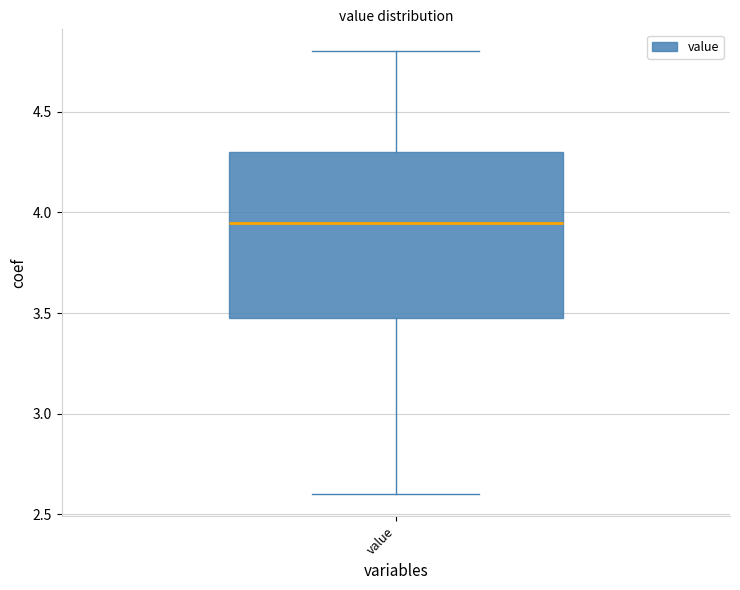

Transcribe this box plot: give where the median line is, the range the box spans, and where the two whiskers end, as read against the y-axis. The values are not printed on the chart, so give them approximately, as read against the axis.

median 3.95, box 3.50 to 4.30, whiskers 2.60 to 4.80